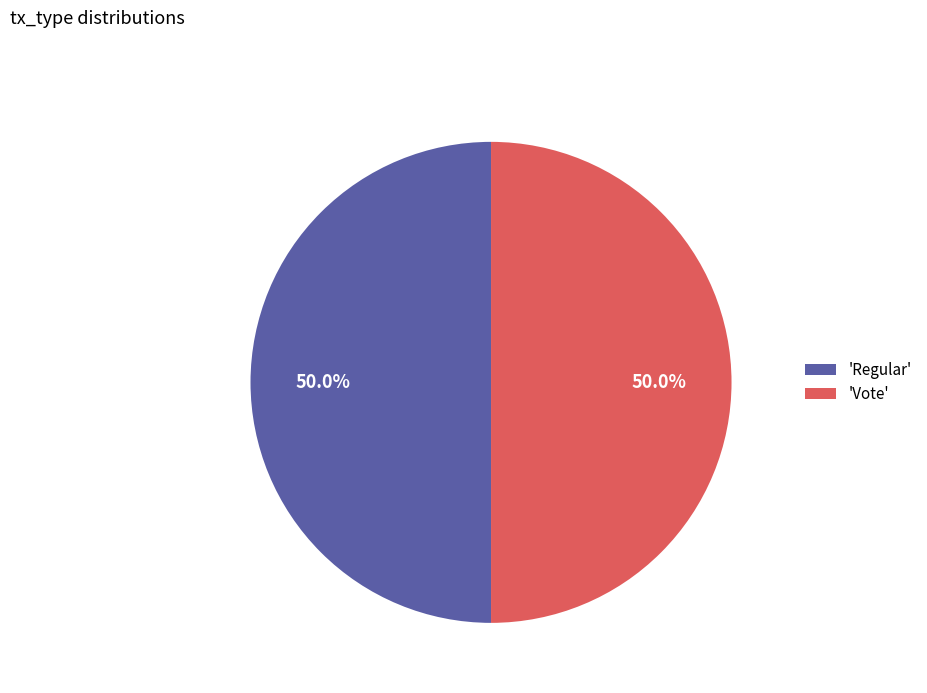

To the nearest percent, what is the difference between the largest and smallest slice percentages?

0%